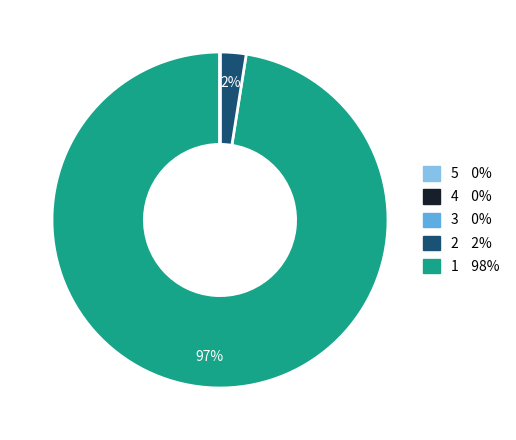

To the nearest percent, what is the average slice percentage?

20%